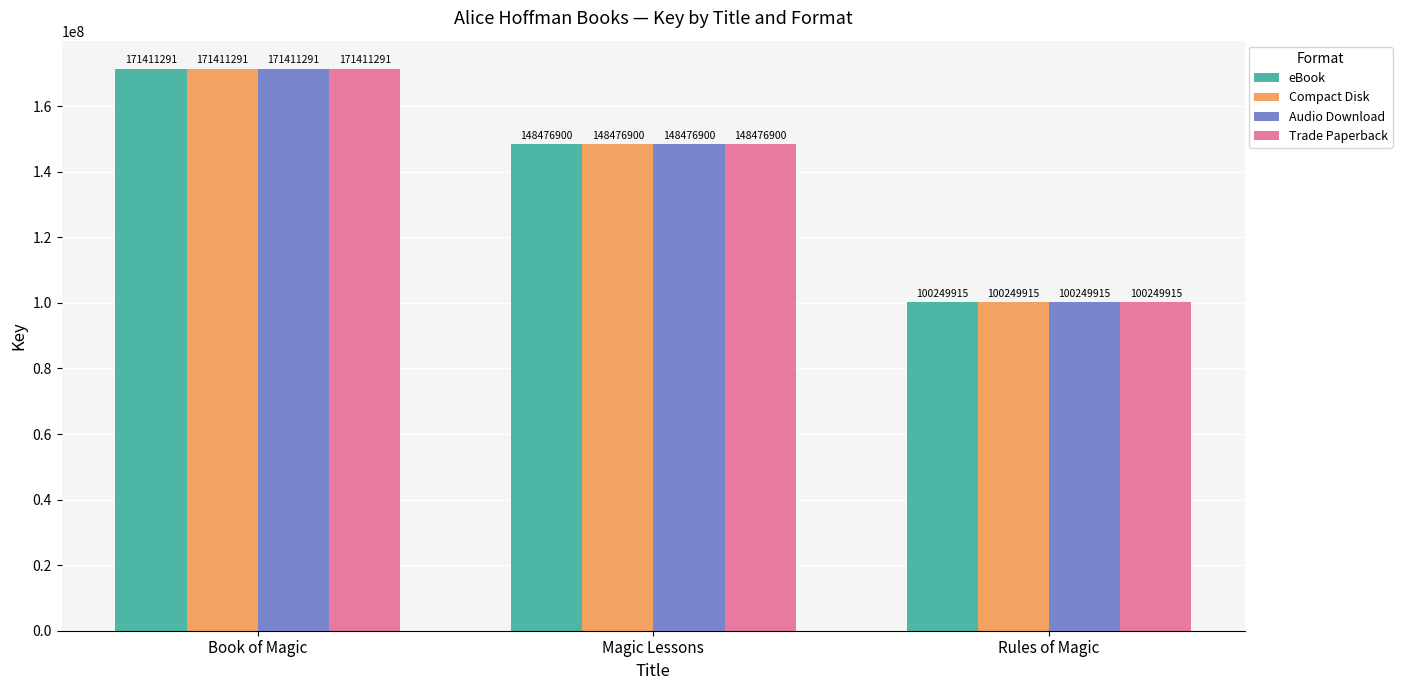

What is the difference between the Compact Disk values at Rules of Magic and Magic Lessons?

48226985